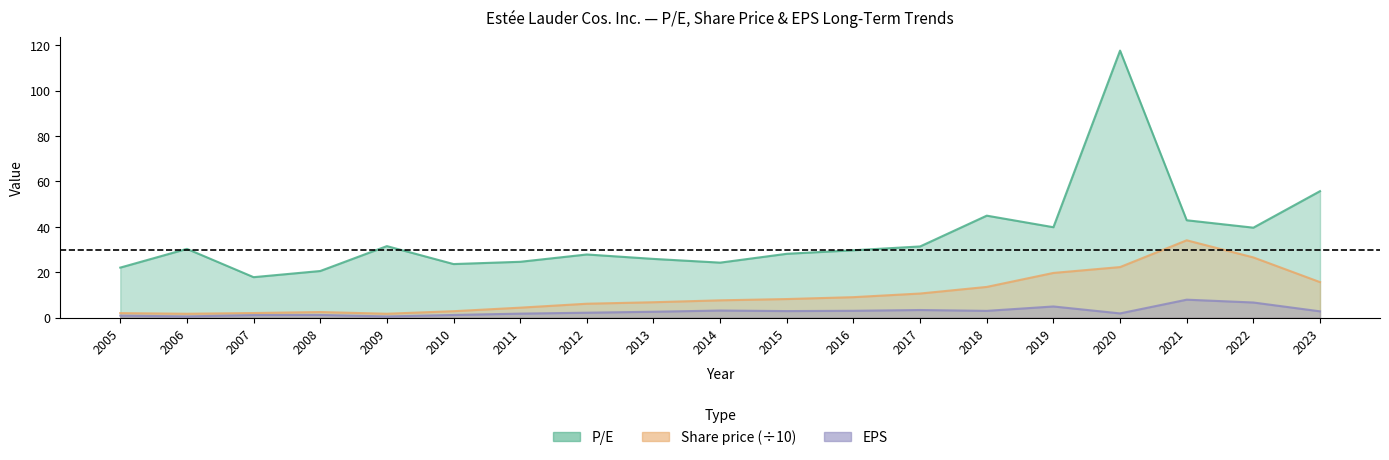

List the series in order of their overall mean, lowest first.

EPS, Share price, P/E